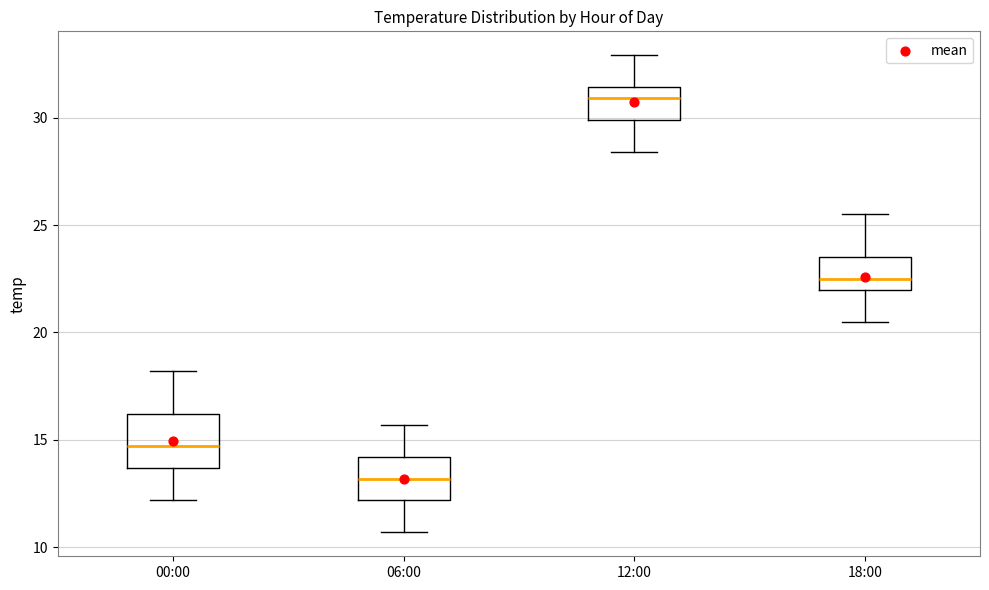

Which box's median line is the highest?

12:00